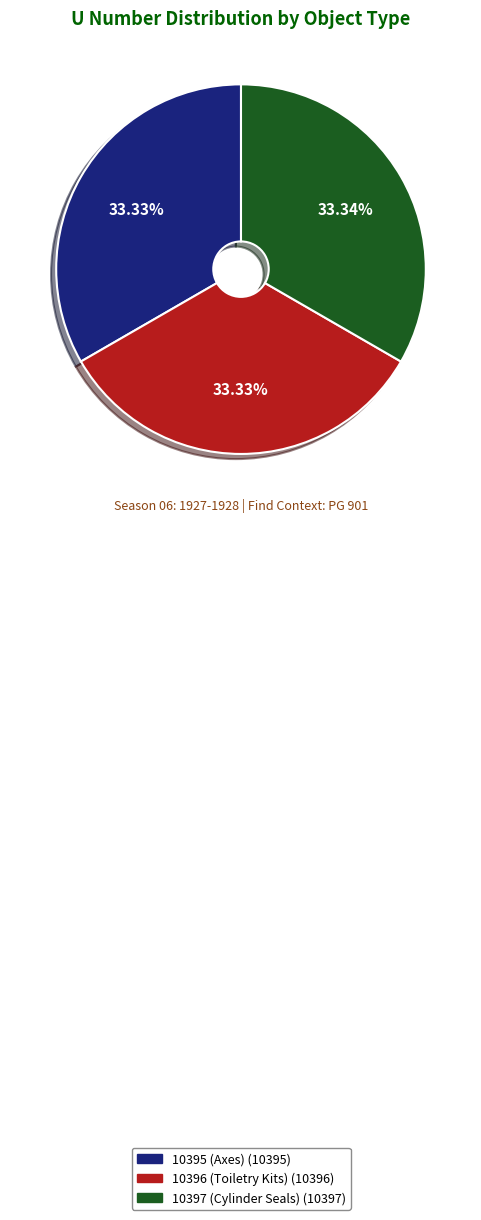

Does 10395 (Axes) account for over 50% of the chart?

No